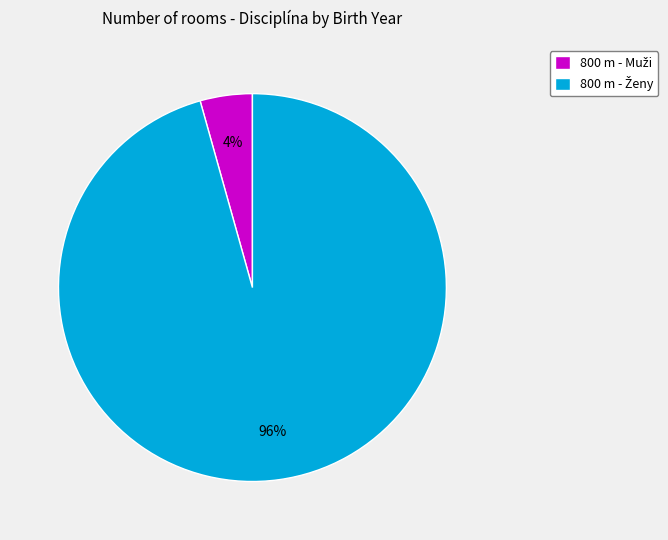

Count the number of slices in the pie.

2